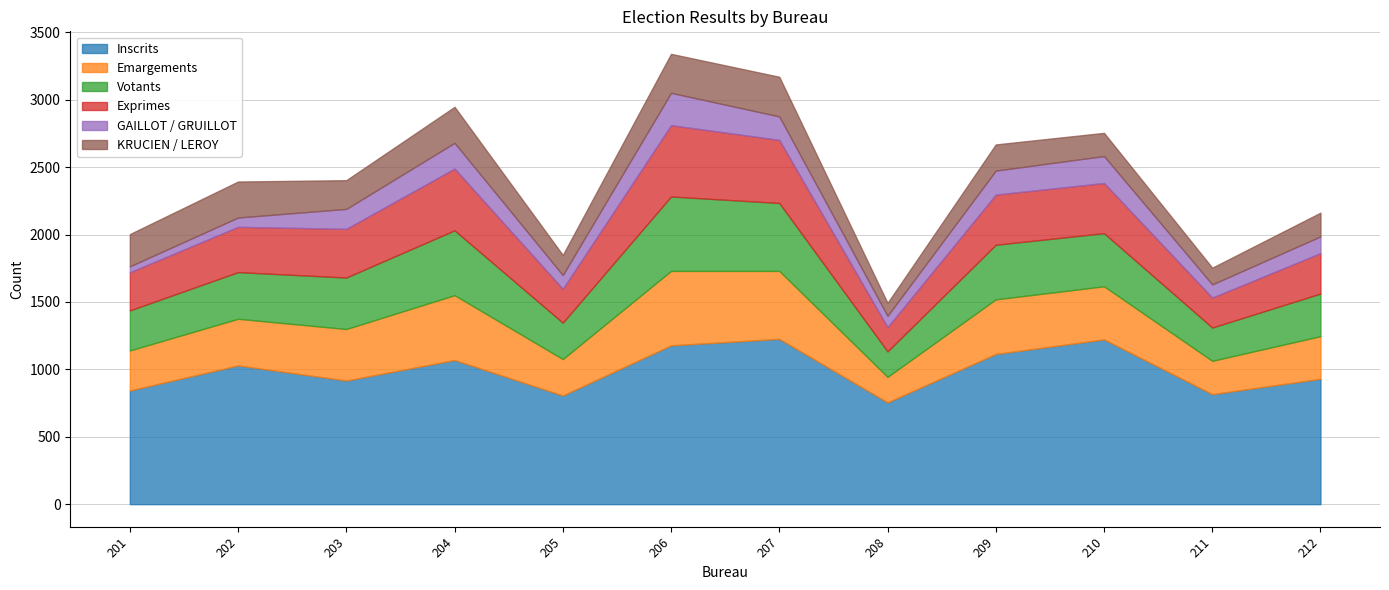

How many lines are shown in the chart?

6